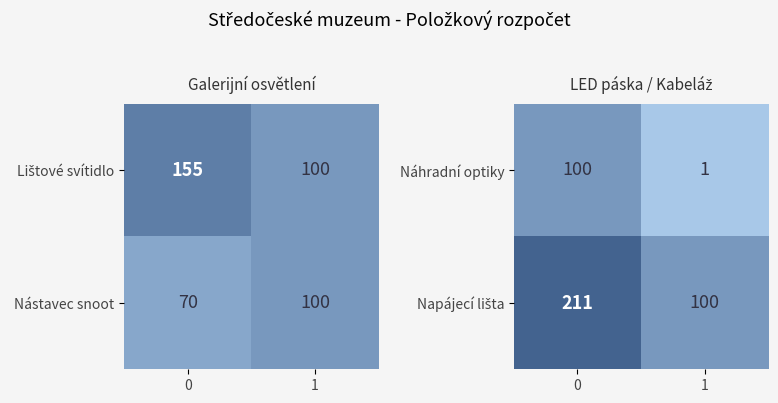

What is the sum of all Náhradní optiky values?

101